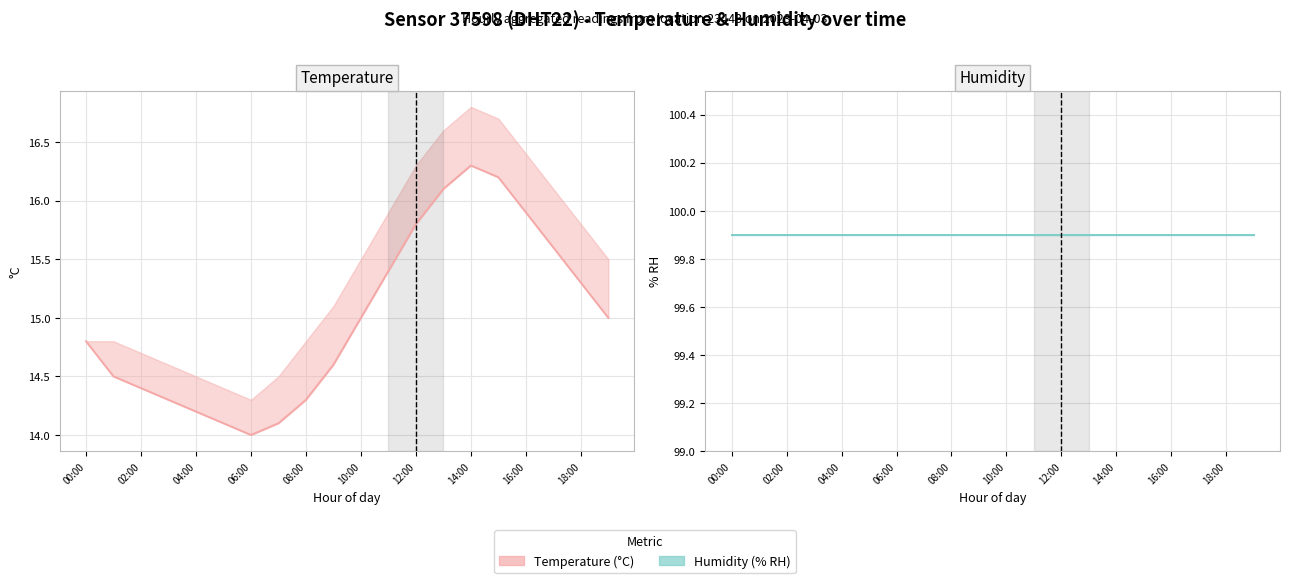

Rank the series by their maximum value, from highest to lowest.

humidity, temperature